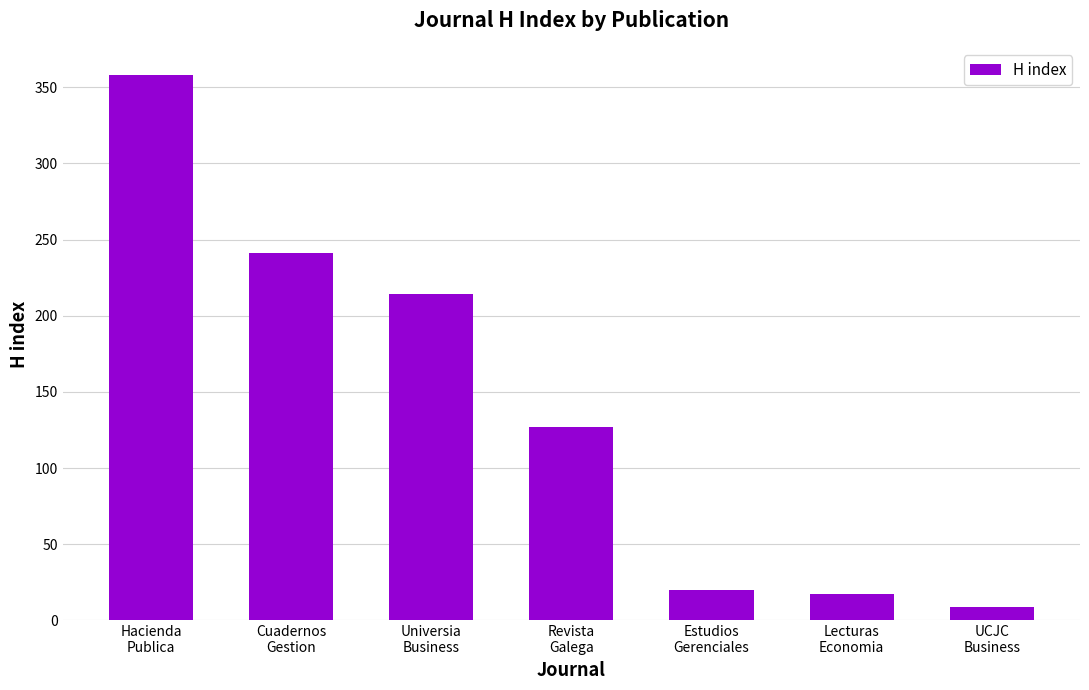

How many categories are shown in the chart?

7